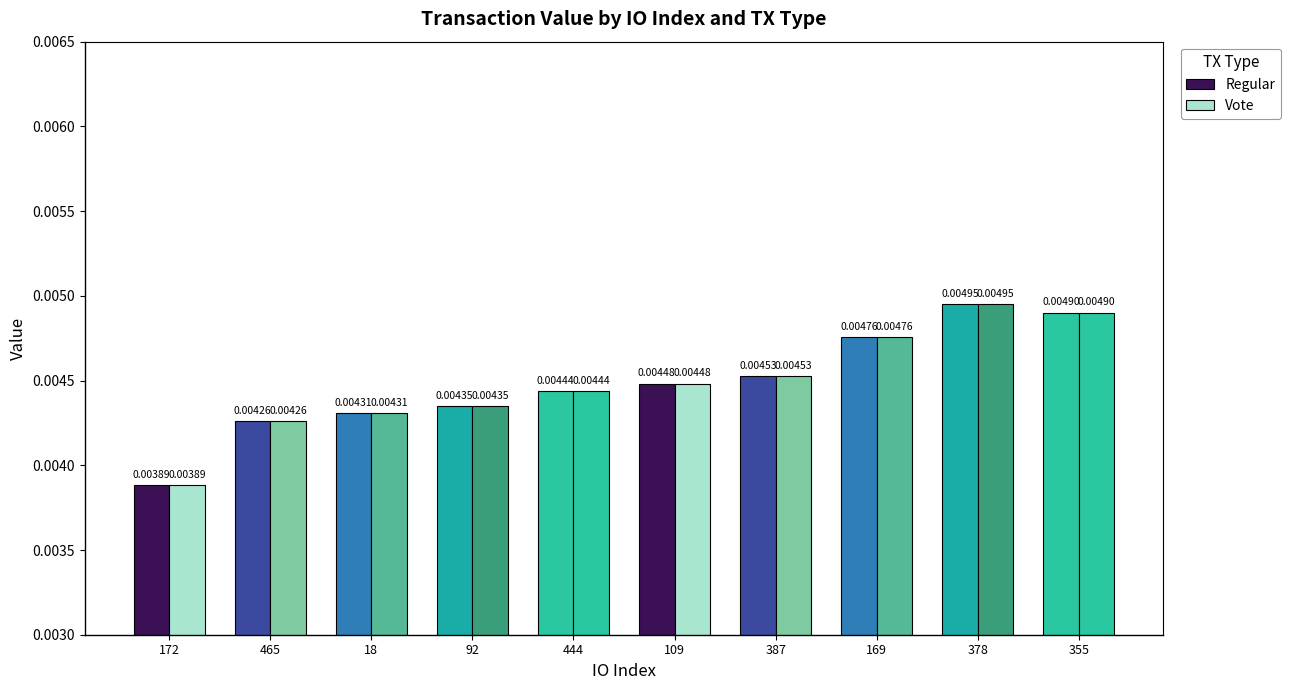

Rank the categories by Vote value from highest to lowest.

378, 355, 169, 387, 109, 444, 92, 18, 465, 172